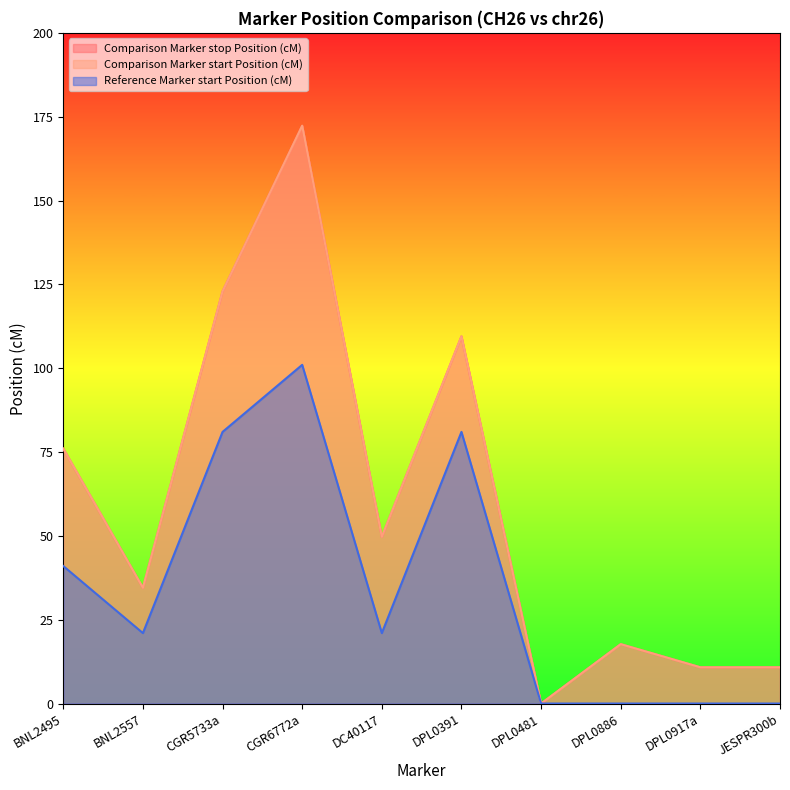

Reading right to left, what are all the values shown in this chart?

Comparison Marker stop Position (cM): JESPR300b=10.8	DPL0917a=10.8	DPL0886=17.7	DPL0481=0.0	DPL0391=109.5	DC40117=49.7	CGR6772a=172.3	CGR5733a=122.9	BNL2557=34.5	BNL2495=76.0
Comparison Marker start Position (cM): JESPR300b=10.8	DPL0917a=10.8	DPL0886=17.7	DPL0481=0.0	DPL0391=109.5	DC40117=49.7	CGR6772a=172.3	CGR5733a=122.9	BNL2557=34.5	BNL2495=76.0
Reference Marker start Position (cM): JESPR300b=0.0	DPL0917a=0.0	DPL0886=0.0	DPL0481=0.0	DPL0391=81.0	DC40117=21.0	CGR6772a=101.0	CGR5733a=81.0	BNL2557=21.0	BNL2495=41.0